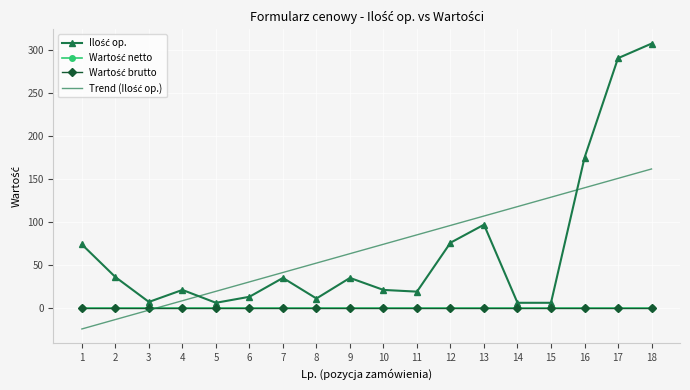

What is the sum of the Trend (Ilość op.) values at 4 and 9?

71.7